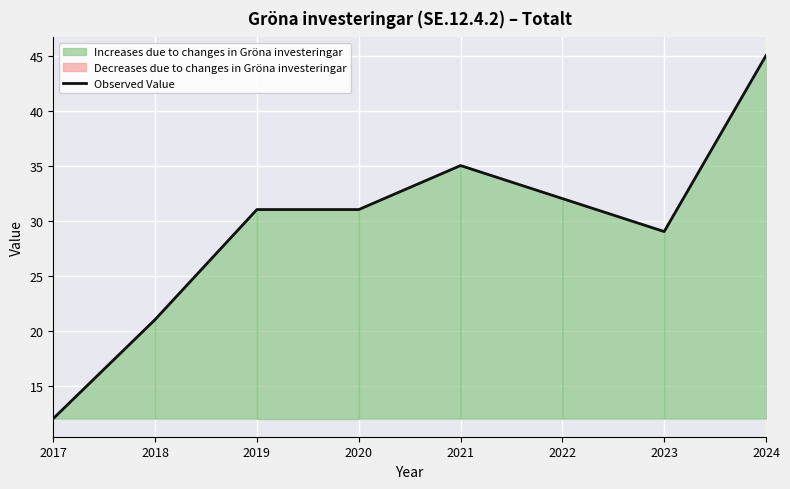

List the labels in order of value, largest first.

2024, 2021, 2022, 2019, 2020, 2023, 2018, 2017